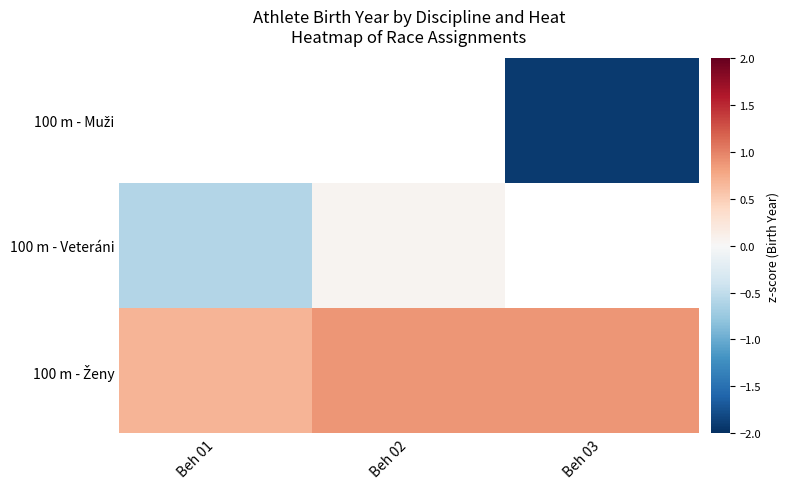

What is the difference between the maximum and minimum values in the 100 m - Ženy series?

0.2